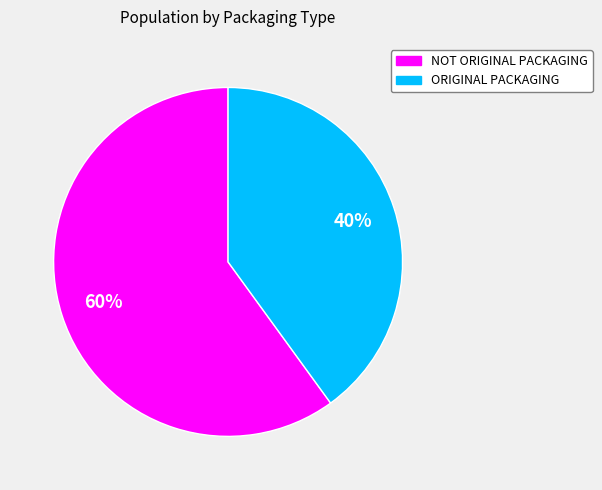

Which slice is the largest?

NOT ORIGINAL PACKAGING